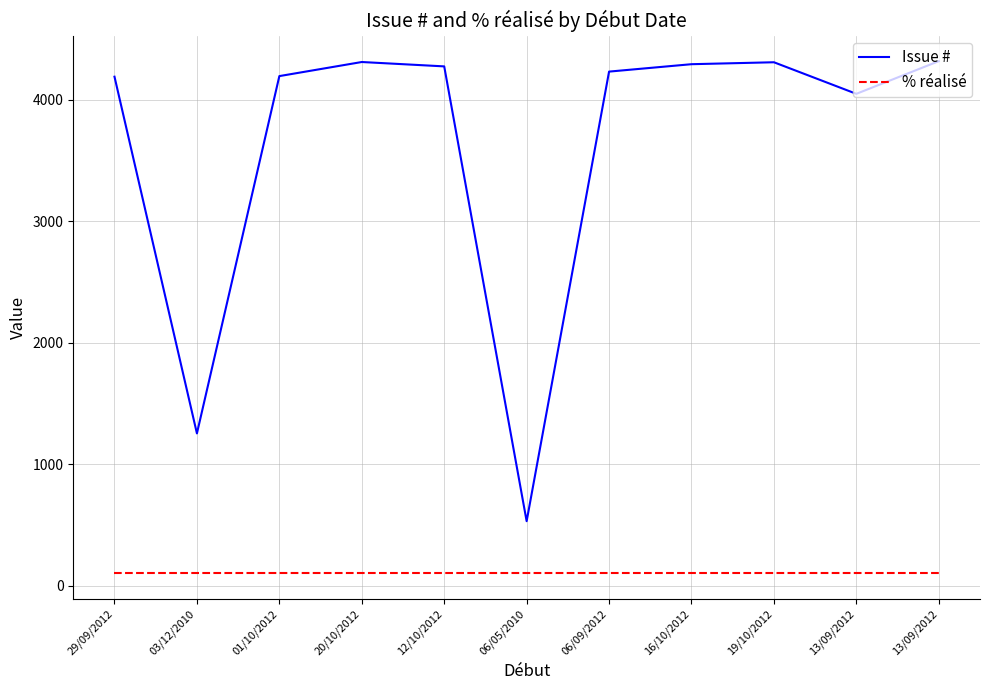

Is the value of % réalisé at 13/09/2012 greater than the value of Issue # at 06/09/2012?

No